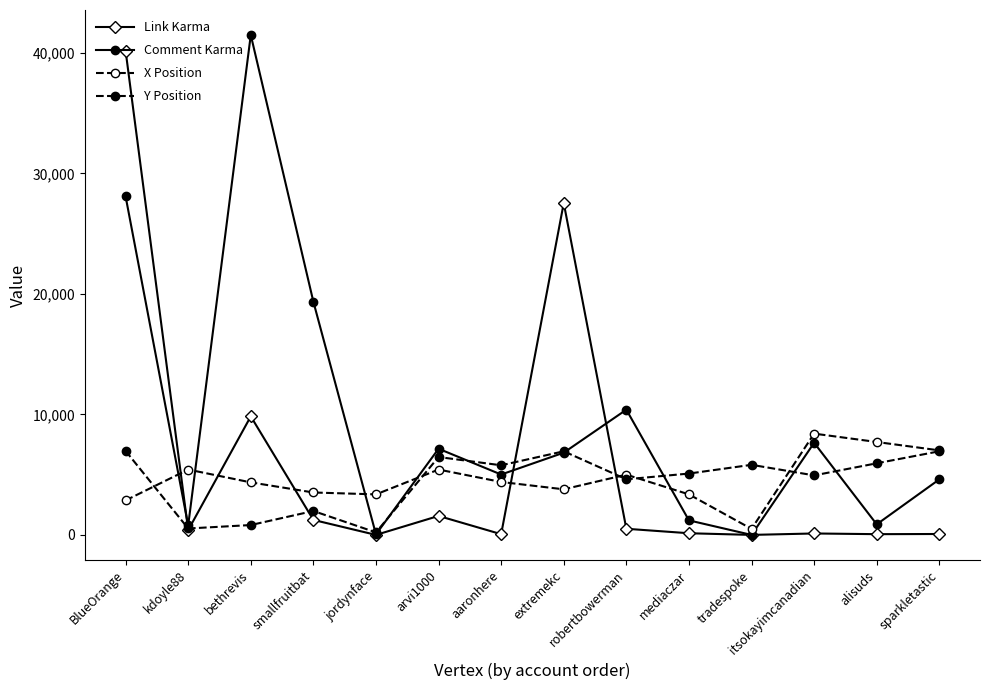

Reading right to left, list all the values displayed in this chart.

Link Karma: 76	62	120	1	139	510	27543	61	1575	1	1245	9839	398	40186
Comment Karma: 4610	877	7646	0	1207	10393	6825	5012	7152	47	19355	41489	785	28098
X Position: 7016	7712	8406	500	3364	5002	3785	4394	5424	3364	3521	4360	5424	2864
Y Position: 6940	5944	4940	5817	5092	4617	6940	5778	6465	209	1985	819	533	6969